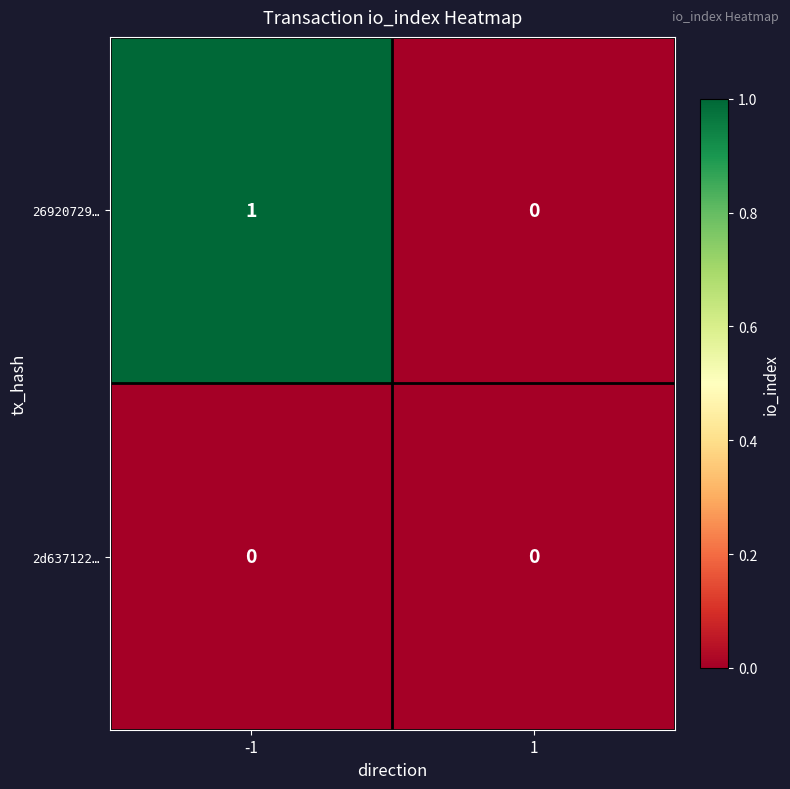

List the series in order of their overall mean, highest first.

26920729…, 2d637122…